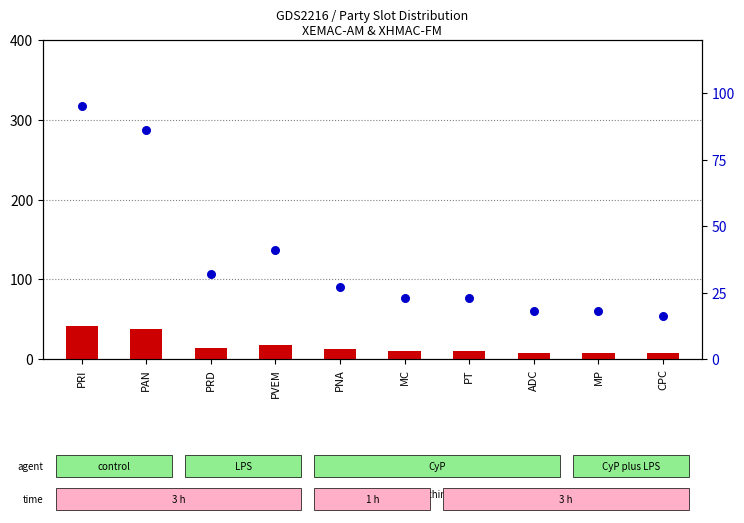

Which series contains the lowest Y value?

count